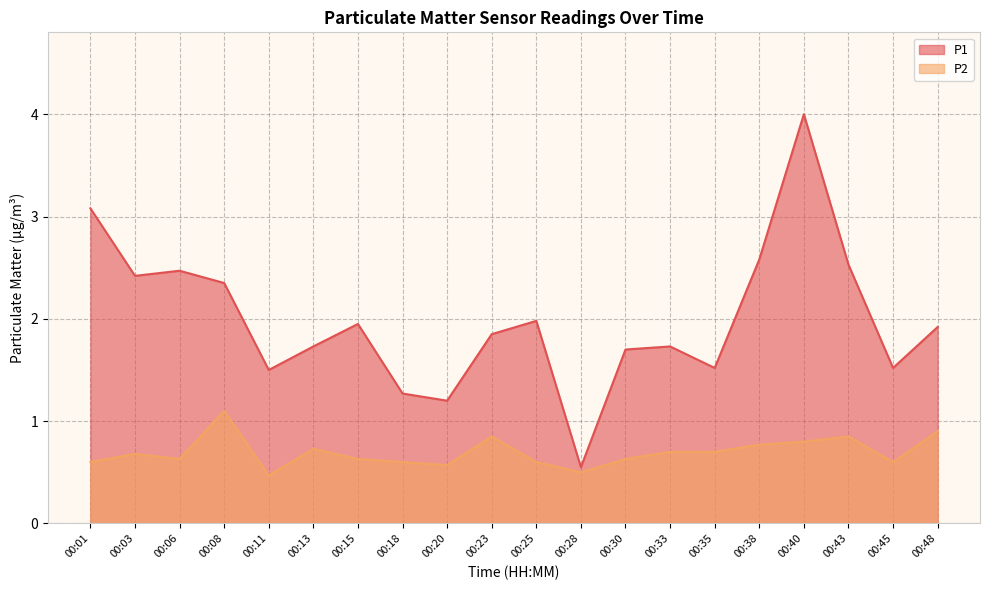

True or false: P2 and P1 intersect in this chart.

False